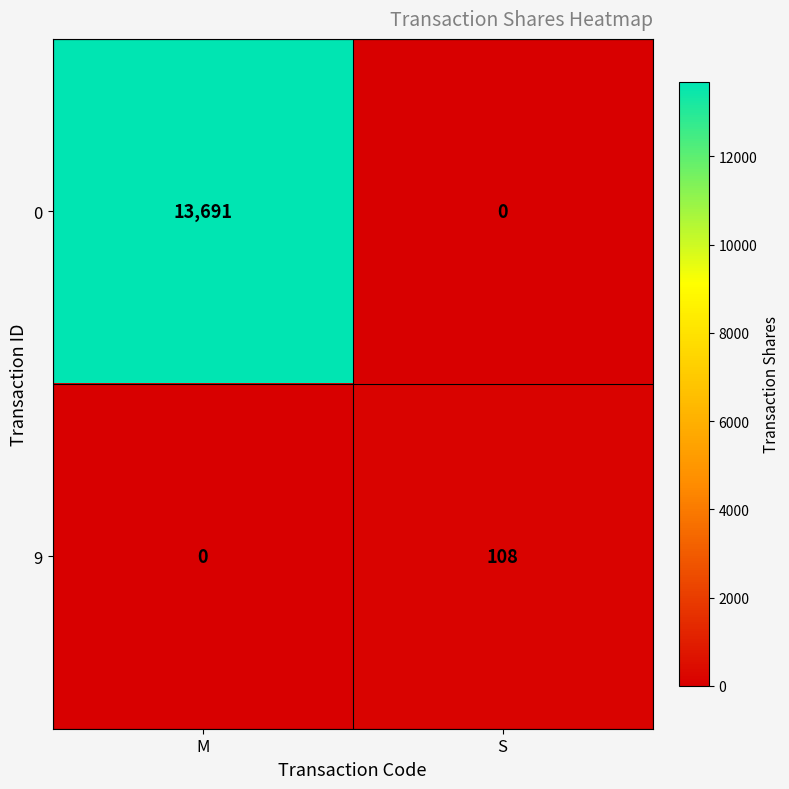

True or false: 0 has a value of 13691 at M.

True